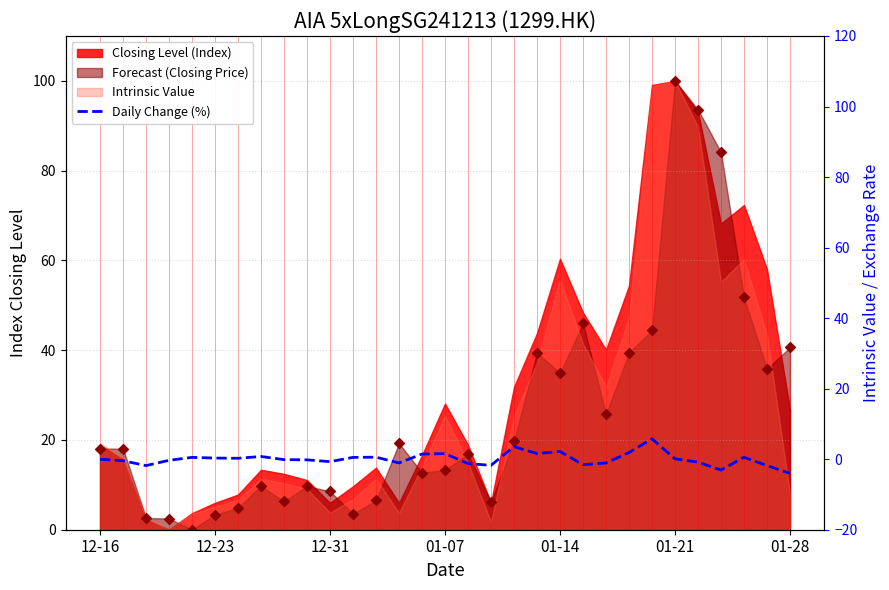

What is the change in value from 12-23 to 12?

+1.0